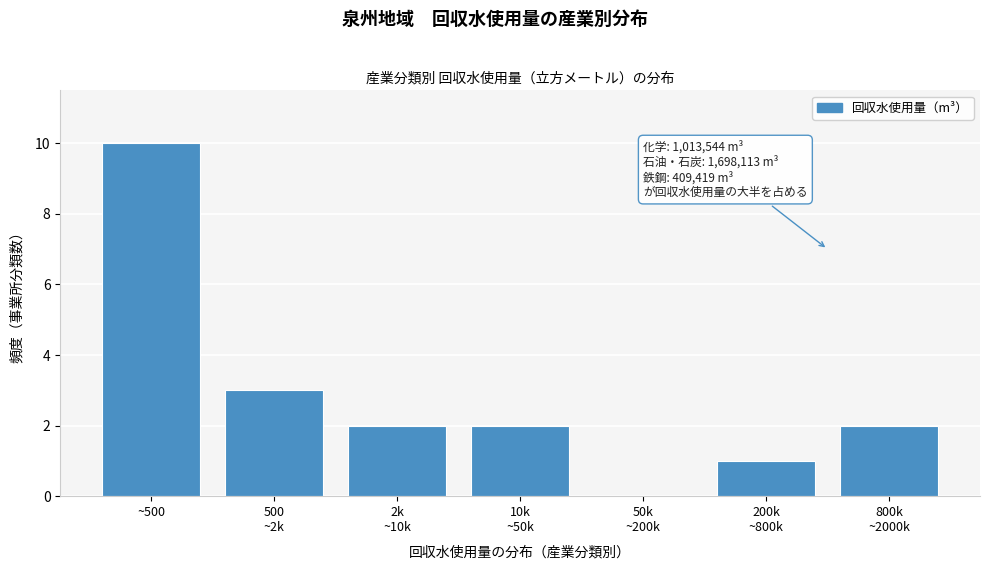

What is the sum of all values?

20